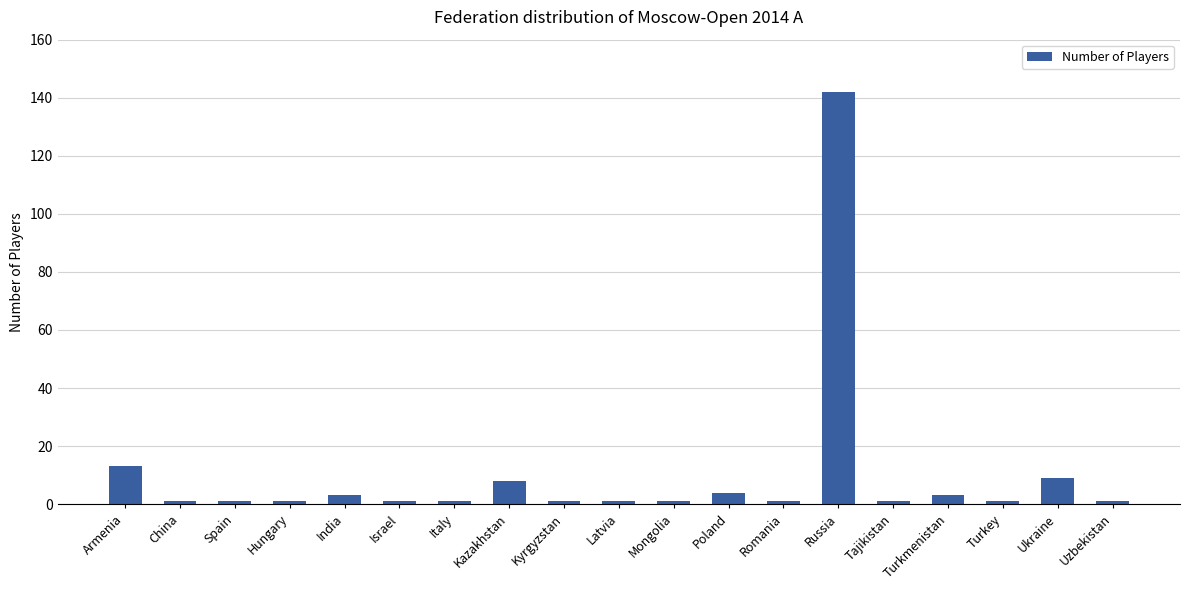

Does the chart contain stacked bars?

No